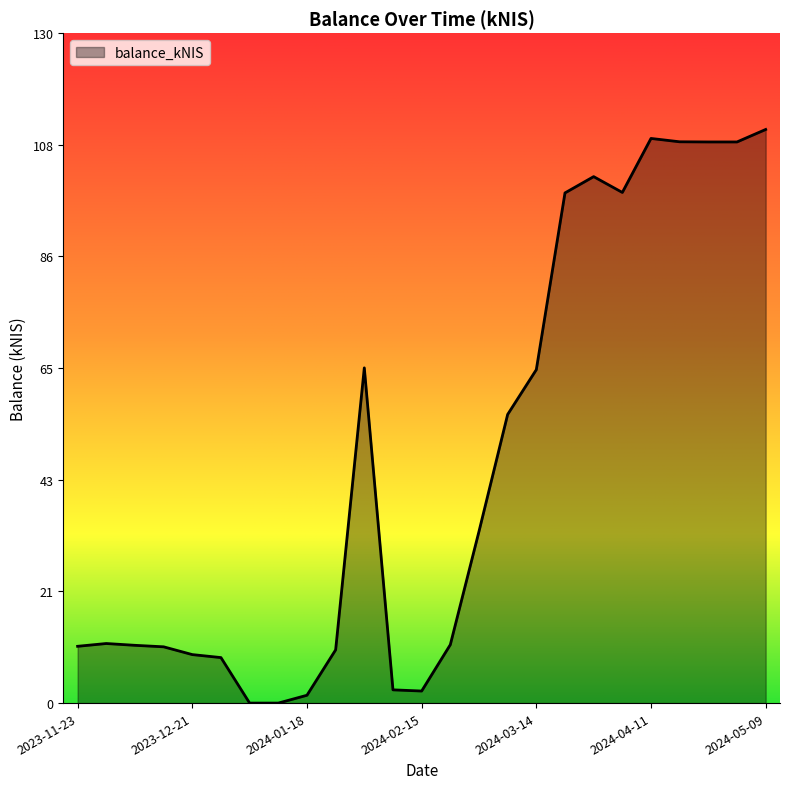

What is the maximum value shown in the chart?

111.3